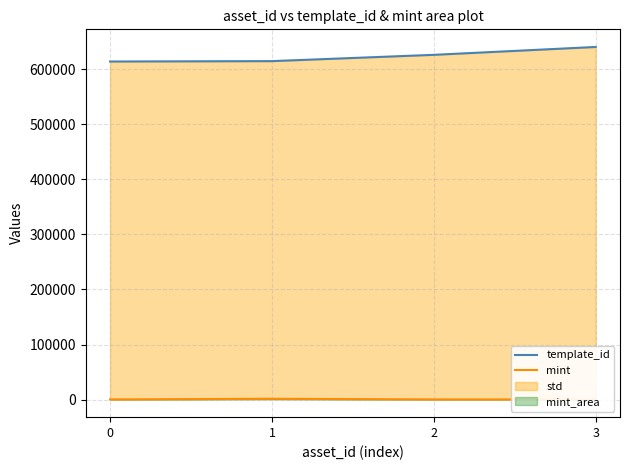

Rank the series by their maximum value, from highest to lowest.

template_id, mint